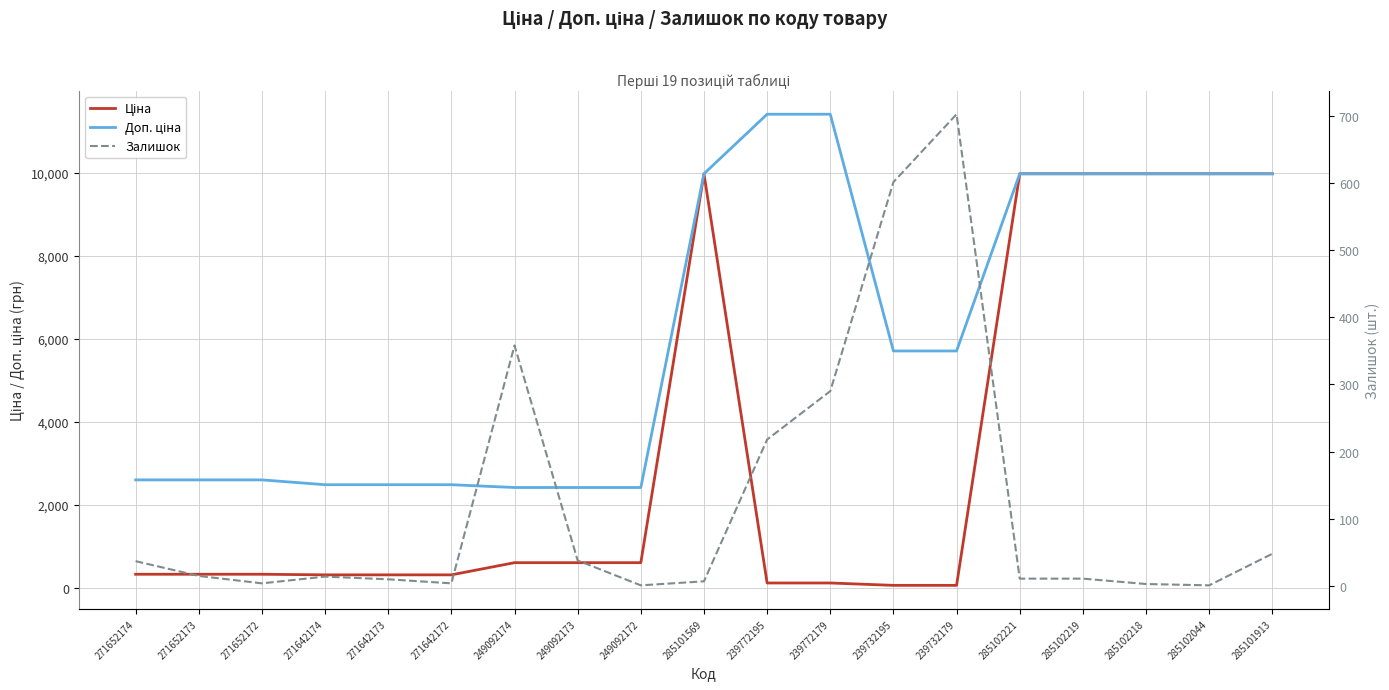

What is the total value across all series at 285101913?

19998.0